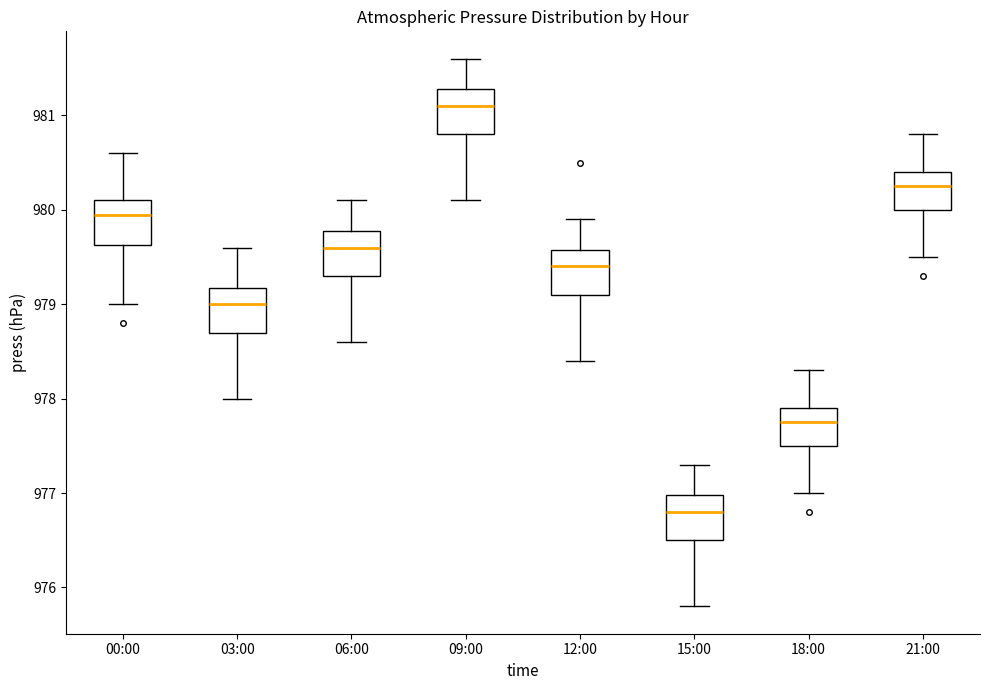

Reading left to right, read every box against the y-axis: the position of its median line, the range the box covers, and the ends of its whiskers. The values are not printed on the chart, so give them approximately, as read against the axis.

00:00: median 980.0, box 979.6 to 980.1, whiskers 979.0 to 980.6
03:00: median 979.0, box 978.7 to 979.2, whiskers 978.0 to 979.6
06:00: median 979.6, box 979.3 to 979.8, whiskers 978.6 to 980.1
09:00: median 981.1, box 980.8 to 981.3, whiskers 980.1 to 981.6
12:00: median 979.4, box 979.1 to 979.6, whiskers 978.4 to 979.9
15:00: median 976.8, box 976.5 to 977.0, whiskers 975.8 to 977.3
18:00: median 977.8, box 977.5 to 977.9, whiskers 977.0 to 978.3
21:00: median 980.3, box 980.0 to 980.4, whiskers 979.5 to 980.8